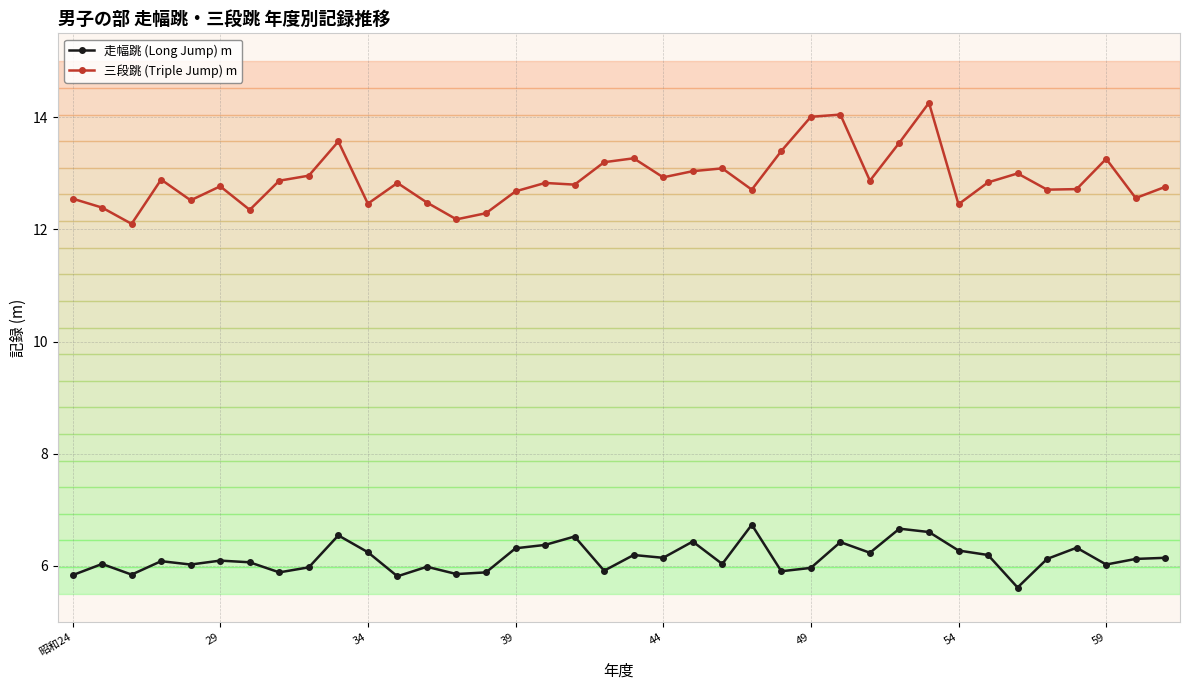

Is this an area chart (filled region under the line)?

No